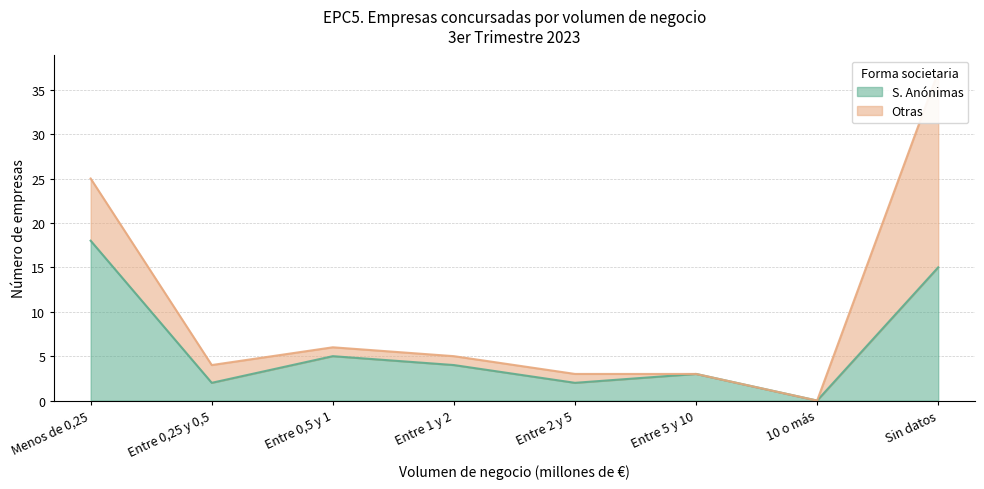

What is the difference between the second highest and minimum values?

15